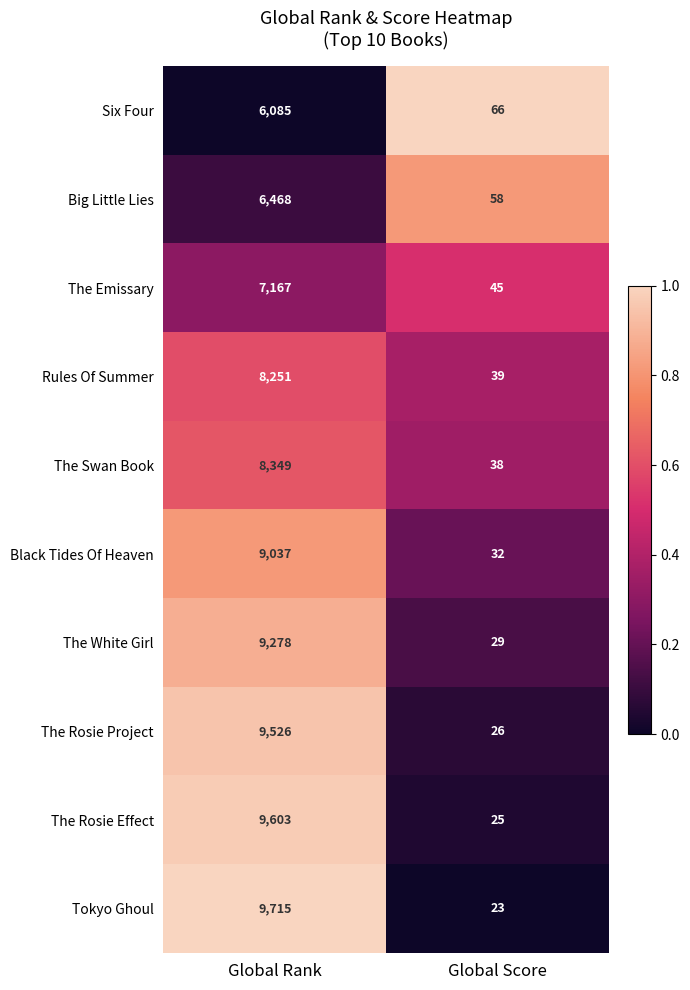

Which category has the highest value in the The Swan Book series?

Global Rank